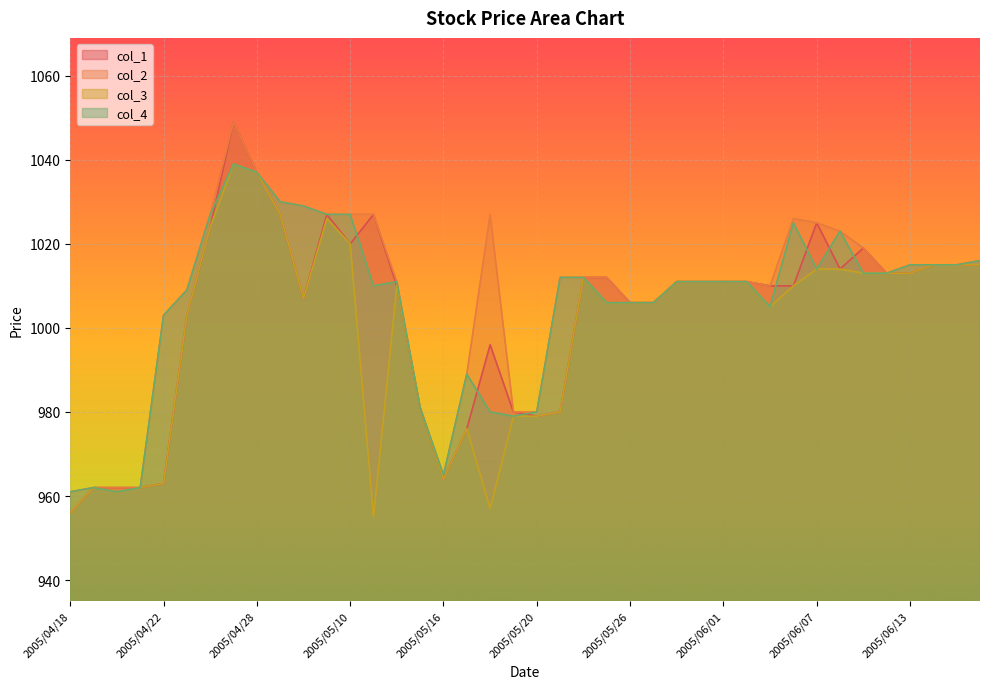

True or false: col_2 has a value of 1006 at 2005/05/27.

True